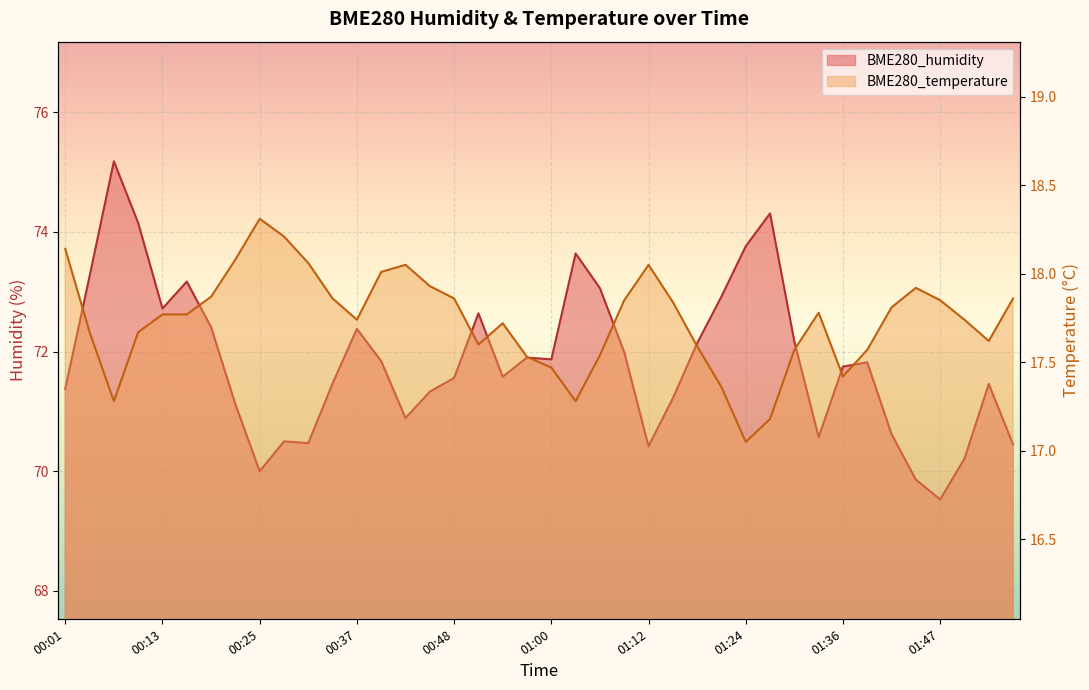

What is the value of the BME280_humidity point at the 14th from the left?

71.8